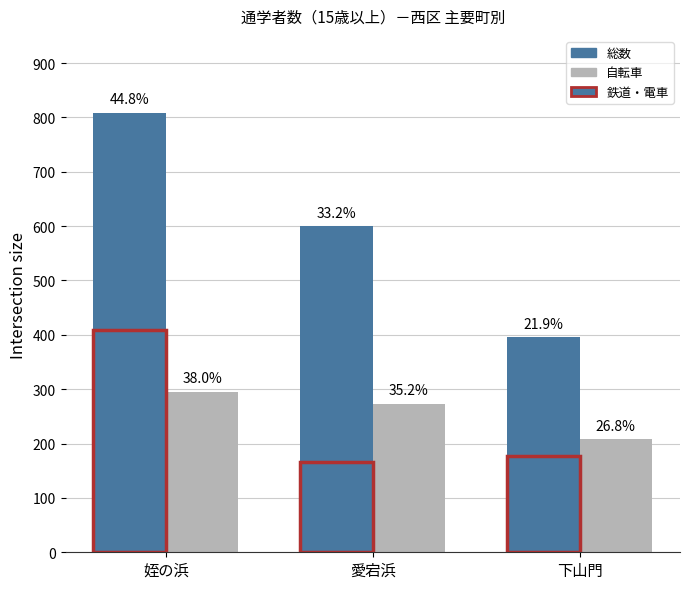

The value of 鉄道・電車 at 下山門 is 177. True or false?

True